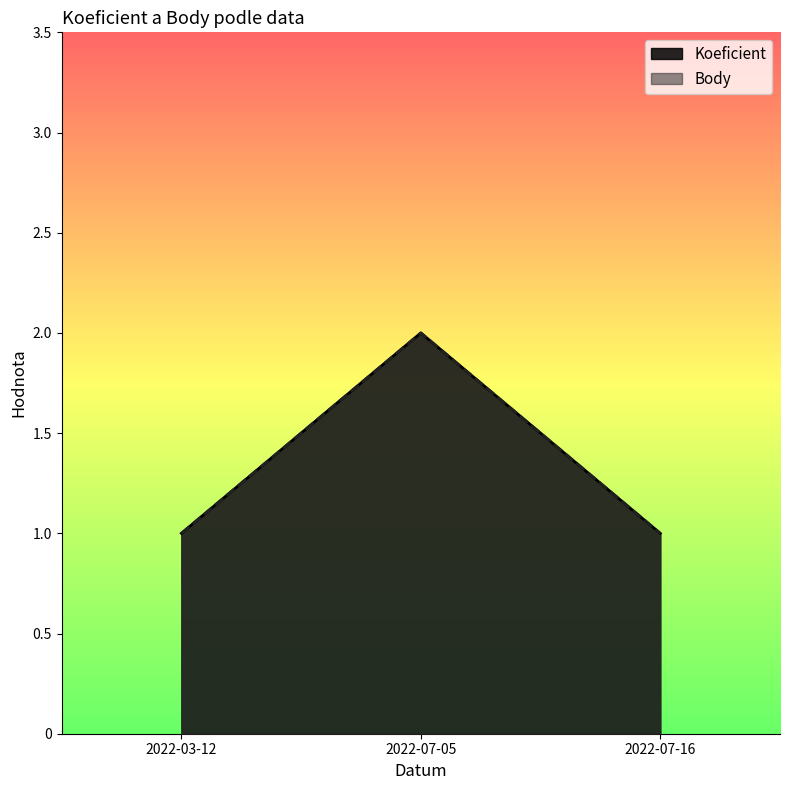

Does the chart have visible grid lines?

No